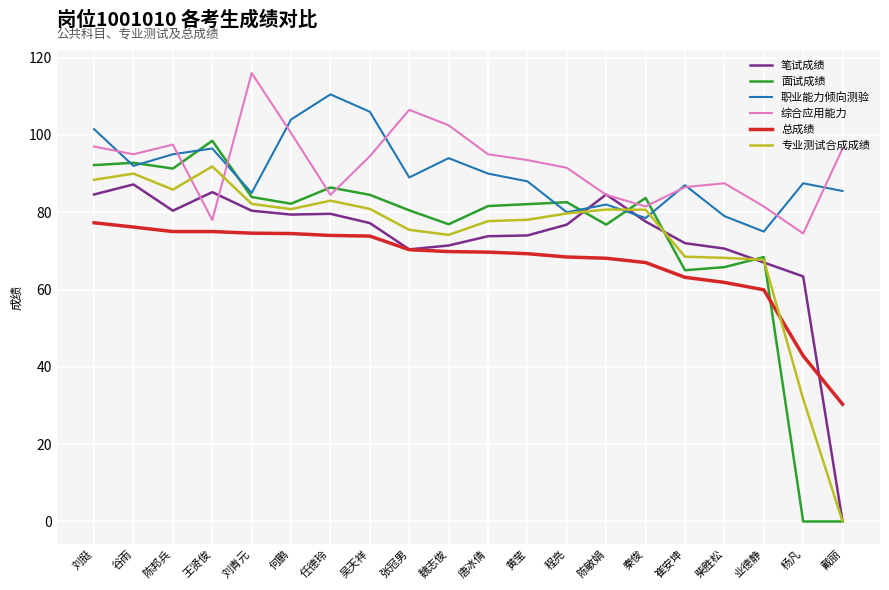

True or false: 面试成绩 and 职业能力倾向测验 intersect in this chart.

True